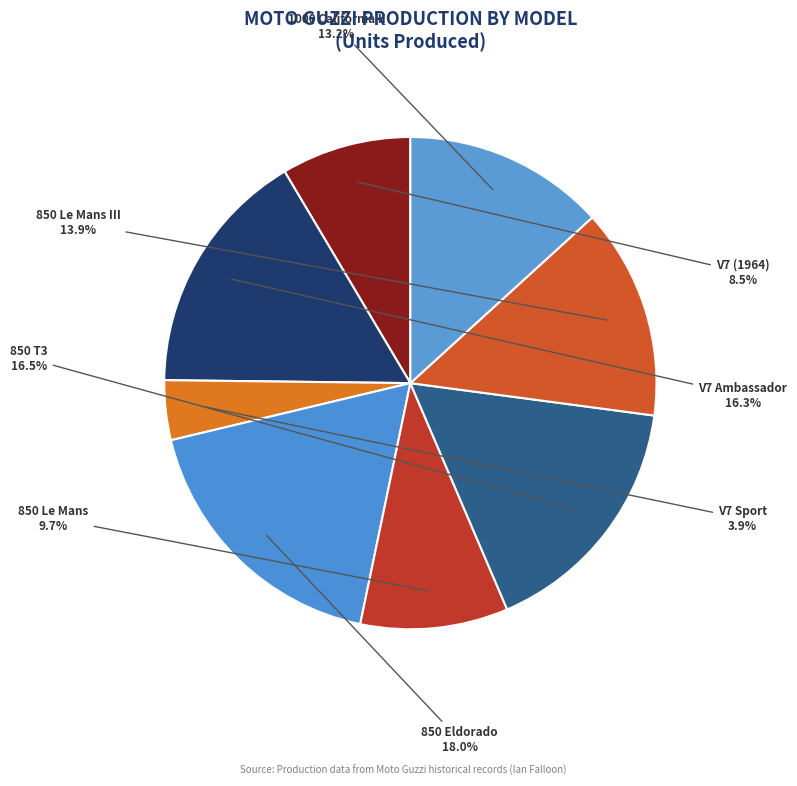

Count the number of slices in the pie.

8